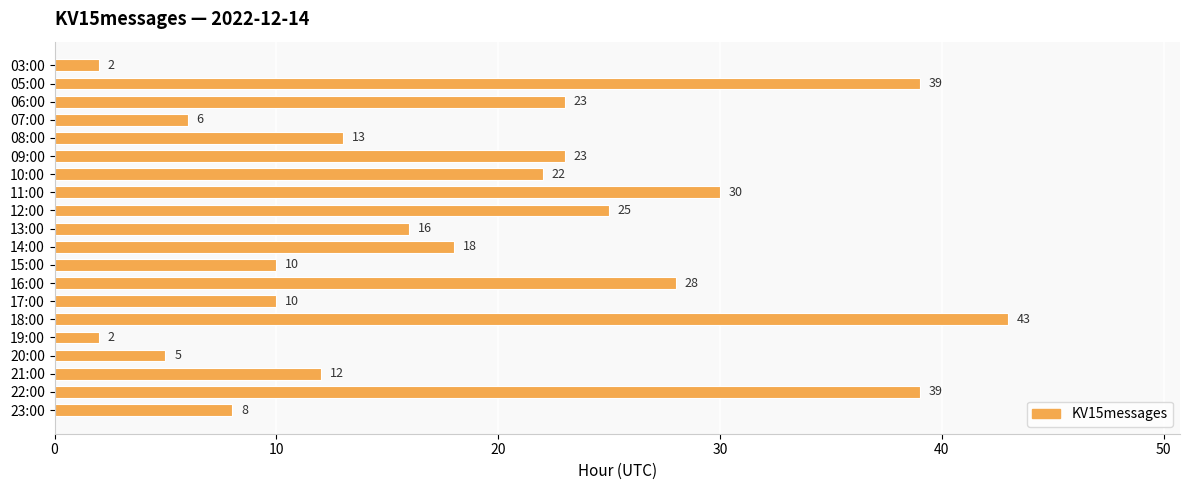

What is the greatest value displayed?

43